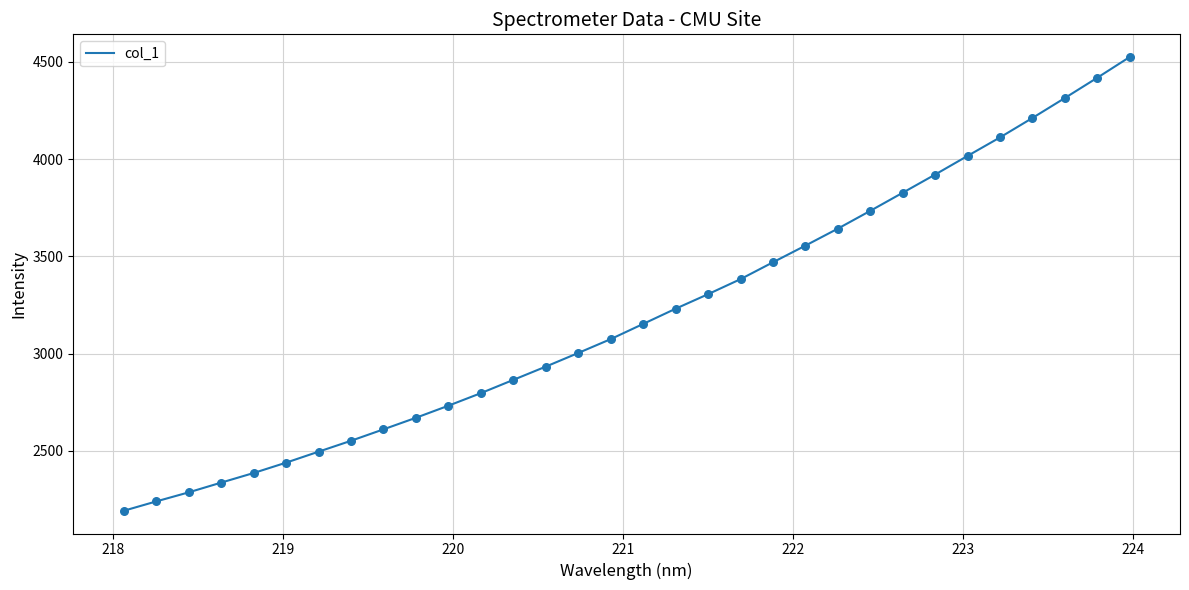

What is the smallest value displayed?

2191.3